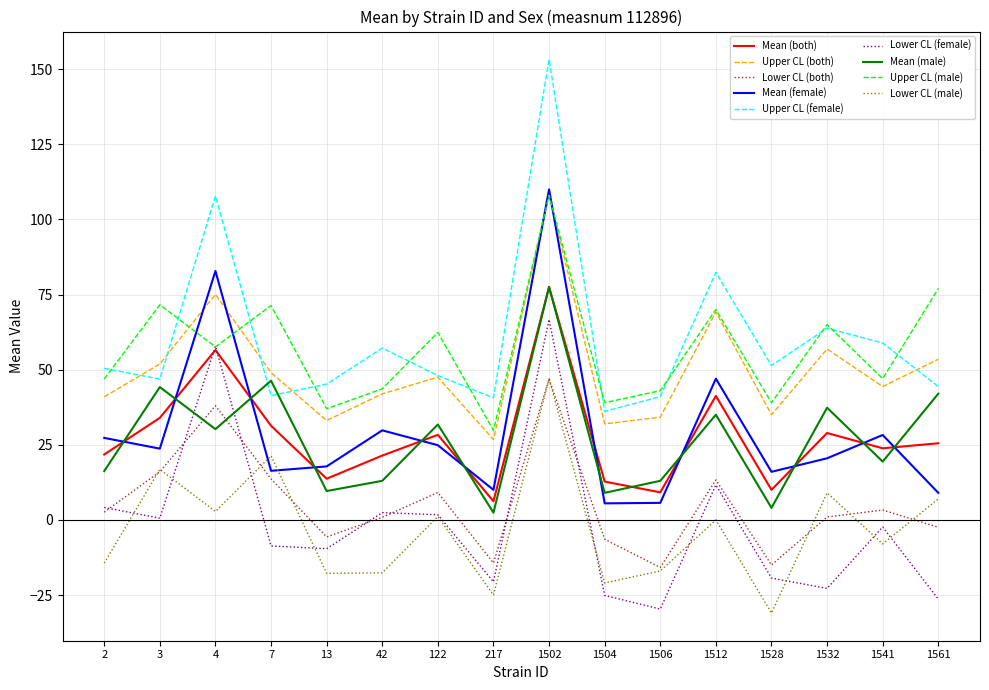

What are all the series names shown in the legend?

Mean (both), Upper CL (both), Lower CL (both), Mean (female), Upper CL (female), Lower CL (female), Mean (male), Upper CL (male), Lower CL (male)